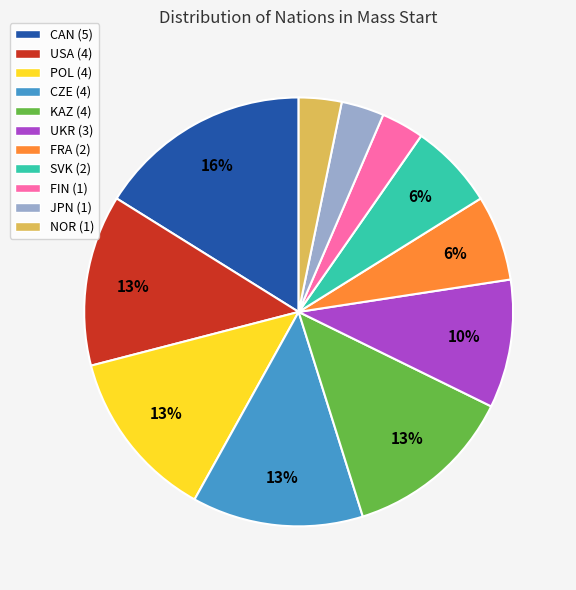

Combined, do JPN (1) and USA (4) account for over 50%?

No